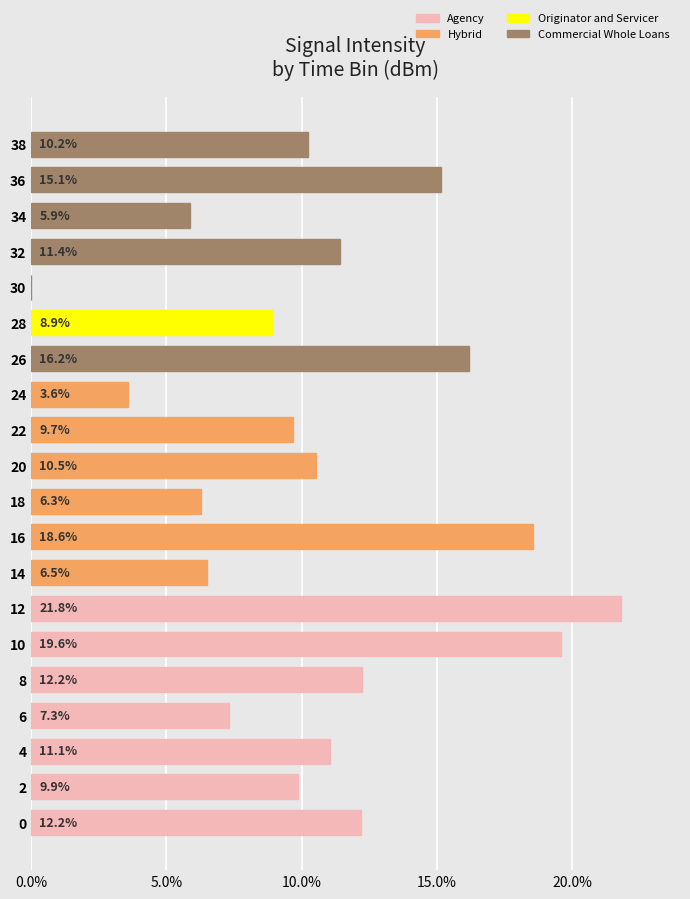

What is the approximate value at 24?

3.6